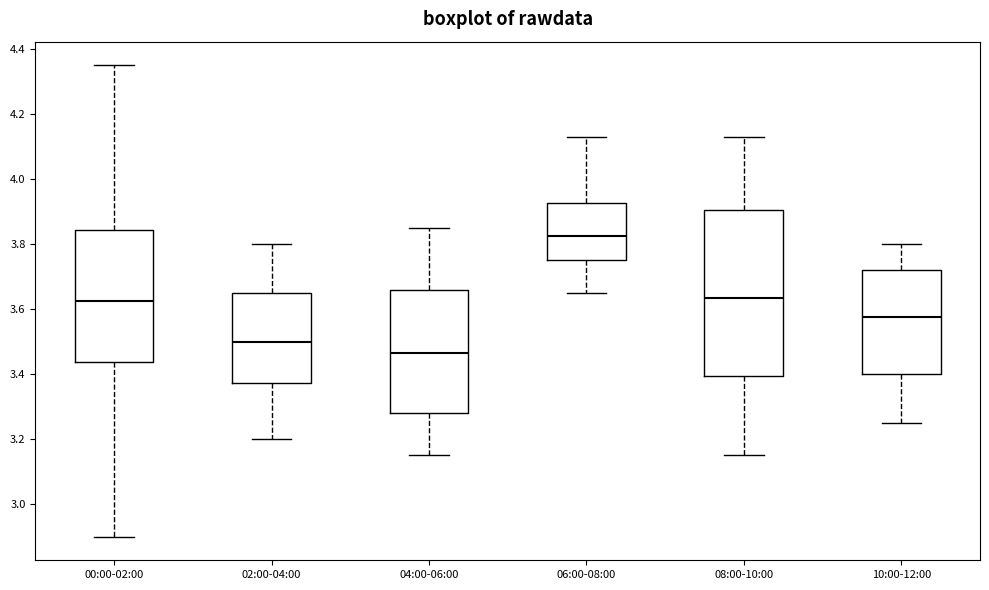

Where does the median line of the box for 08:00-10:00 sit on the y-axis? The values are not printed on the chart, so give them approximately, as read against the axis.

3.64